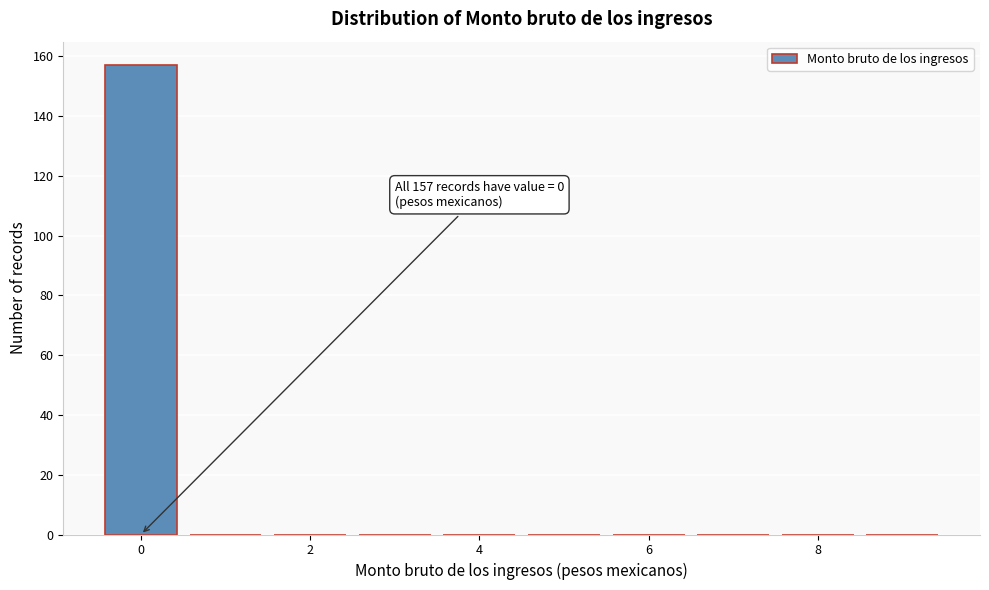

Which range on the x-axis has the tallest bar?

-0.5 to 0.5